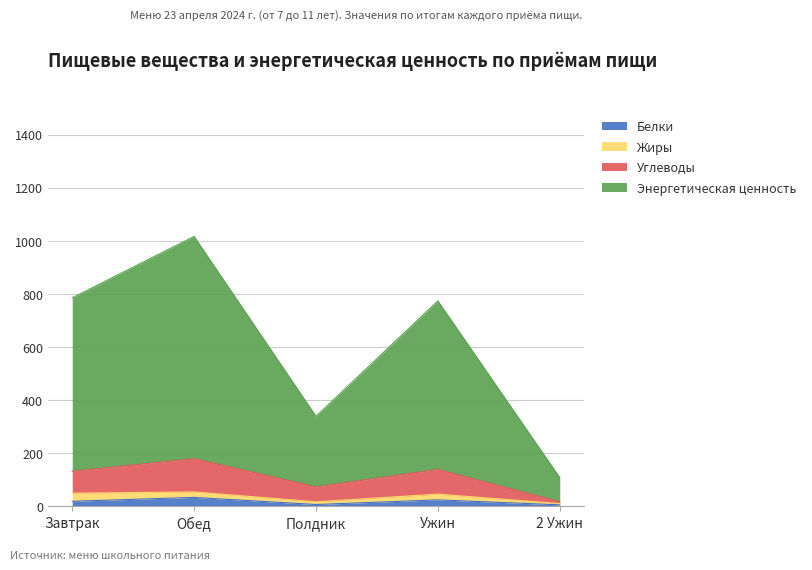

The value of Энергетическая ценность at Ужин is 286.1. True or false?

False